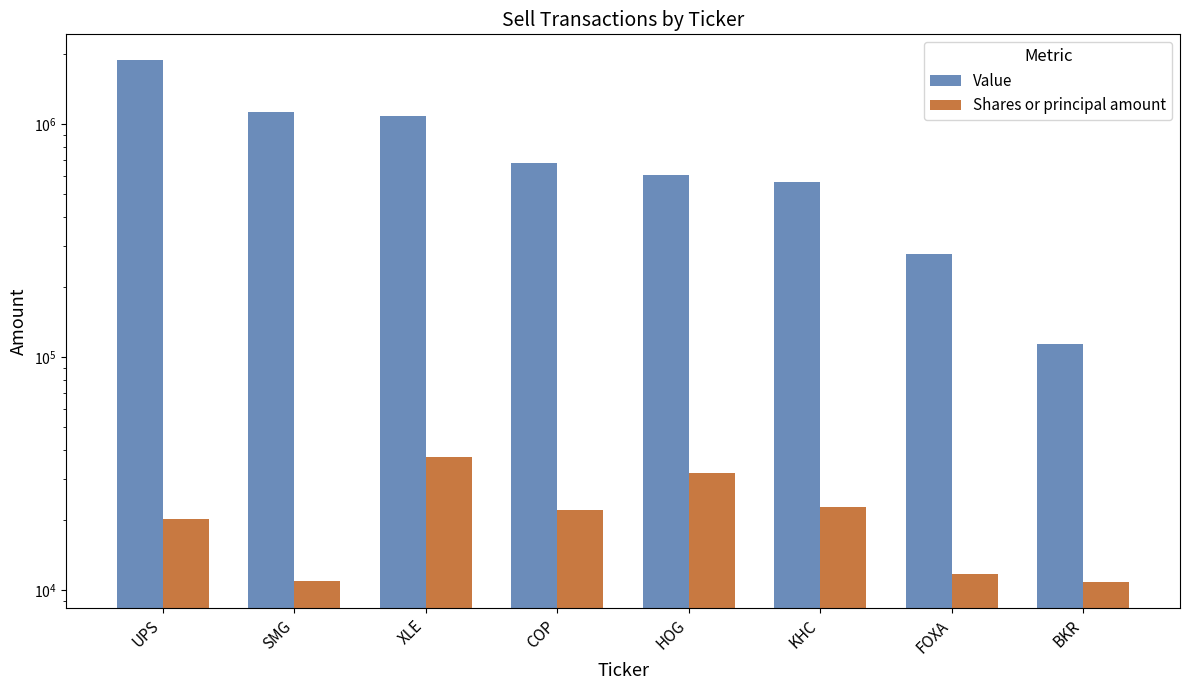

What is the approximate value of Value at UPS, to the nearest 50?

1878000